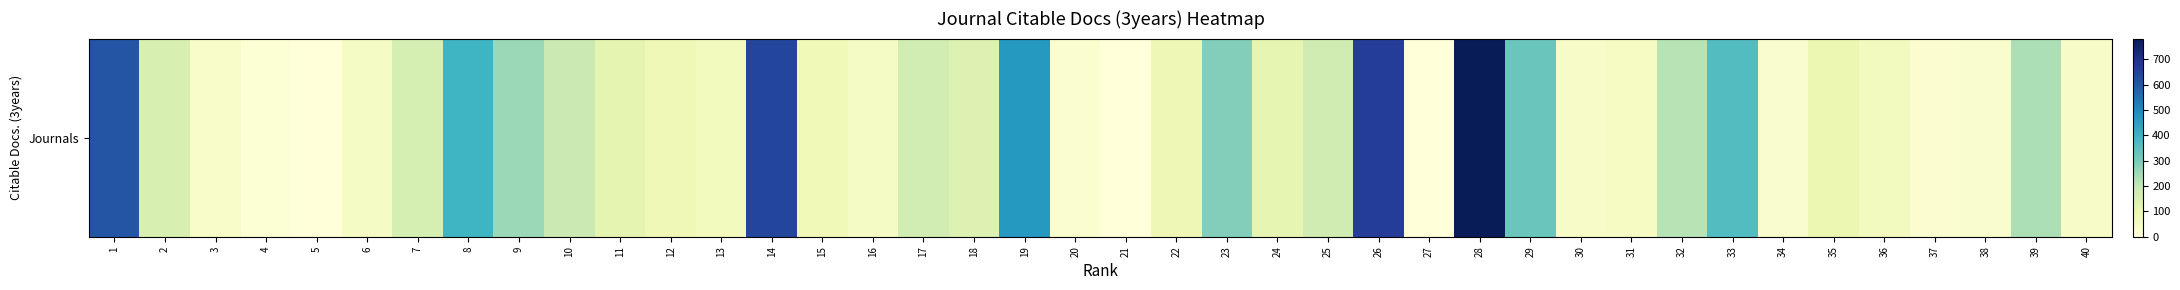

Where does the data first go above 116?

1